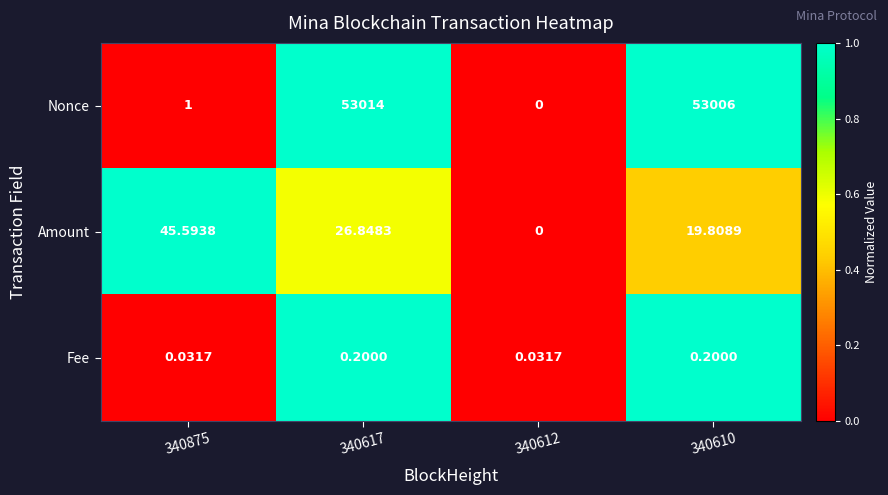

Which series changed the most between 340612 and 340610?

Nonce